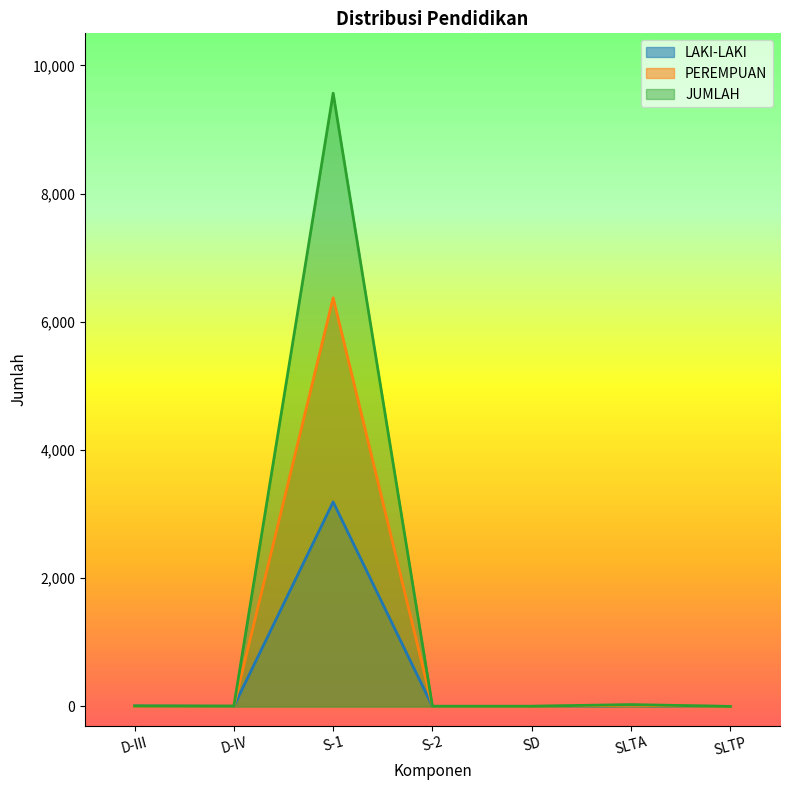

What is the difference between the maximum and second lowest values in the LAKI-LAKI series?

3189